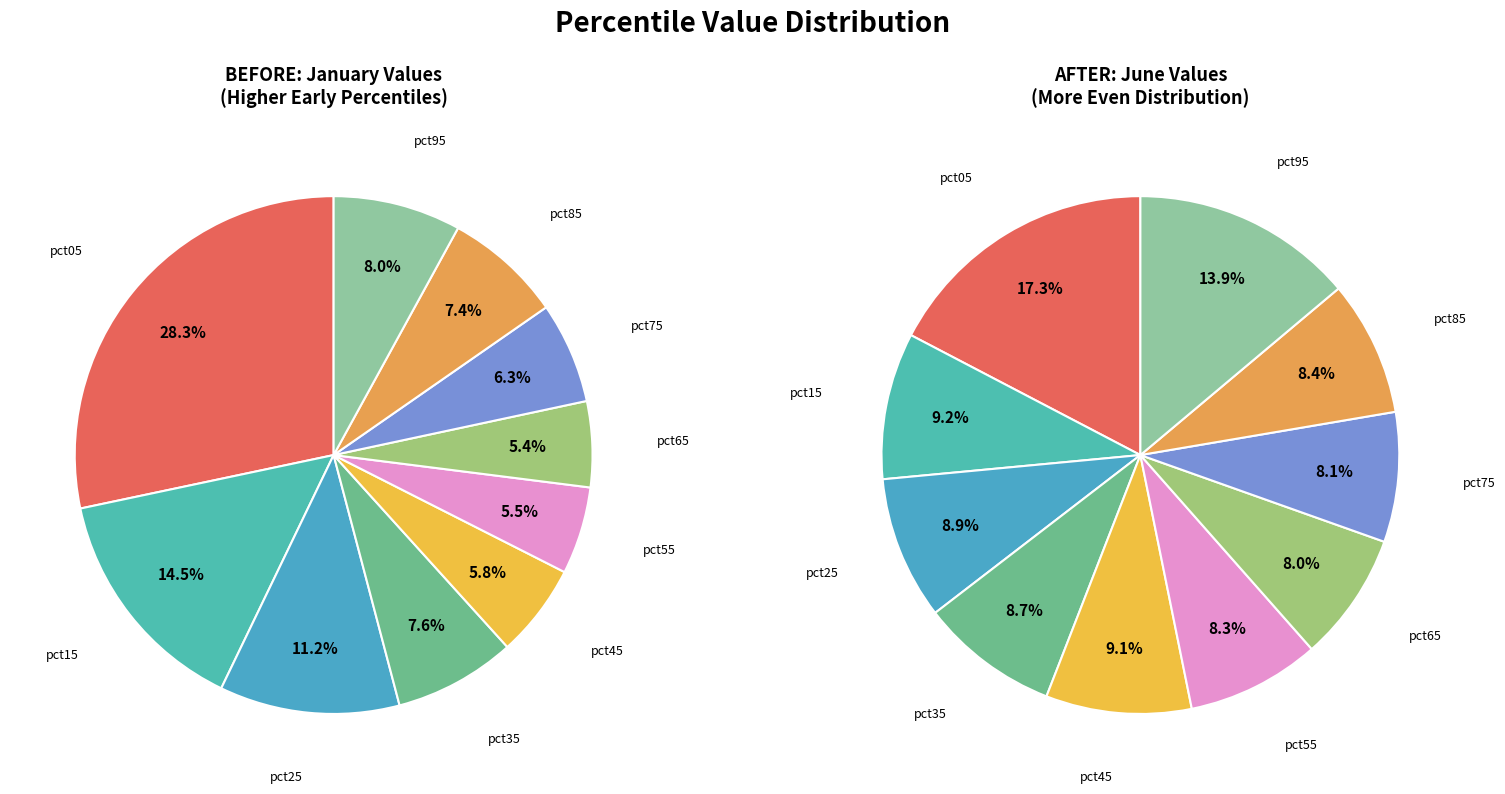

What percentage is the 7 slice, to the nearest percent?

8%